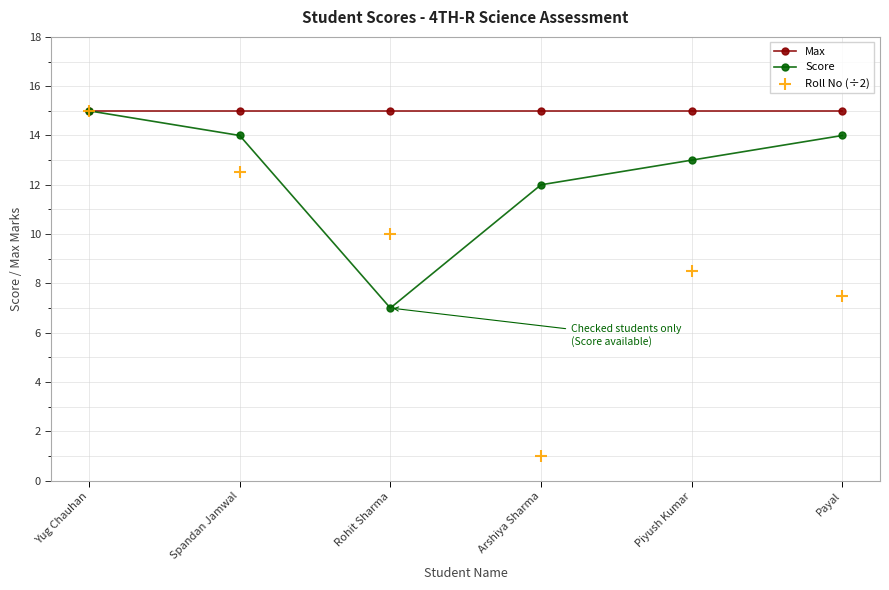

Which series has the largest Y range (max minus min)?

Roll No (÷2)